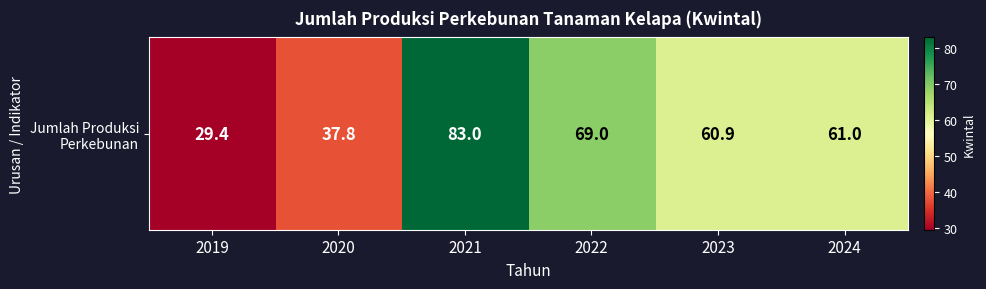

The value at 2019 is 29.4. True or false?

True